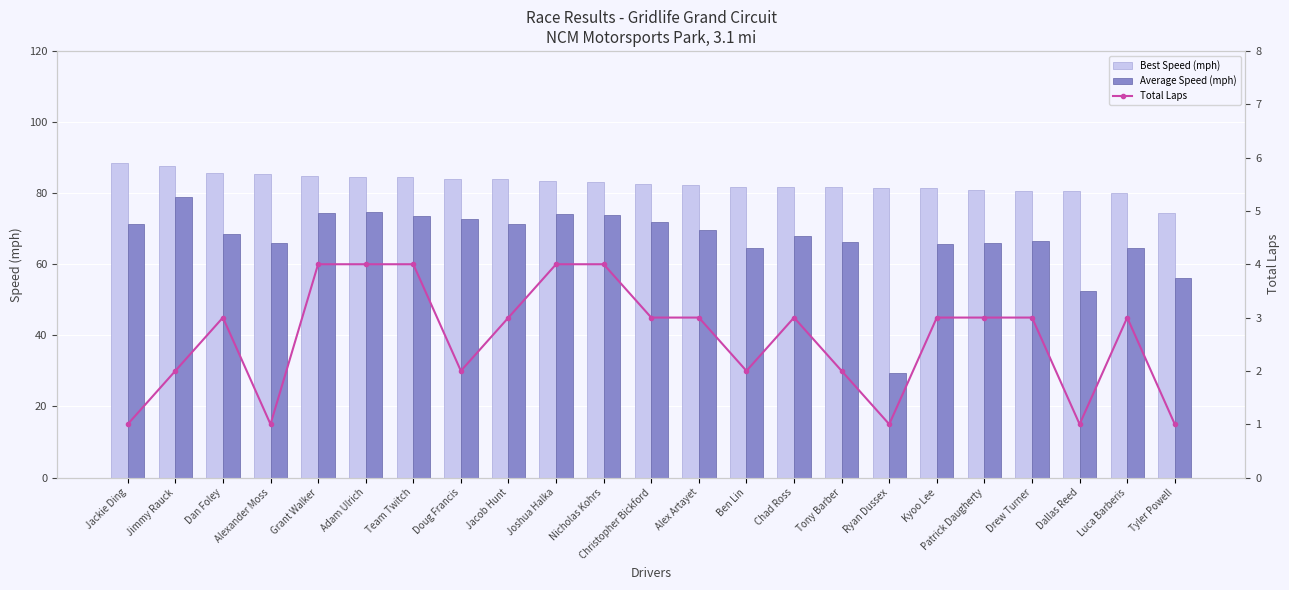

Read the Best Speed (mph) value at Chad Ross.

81.7